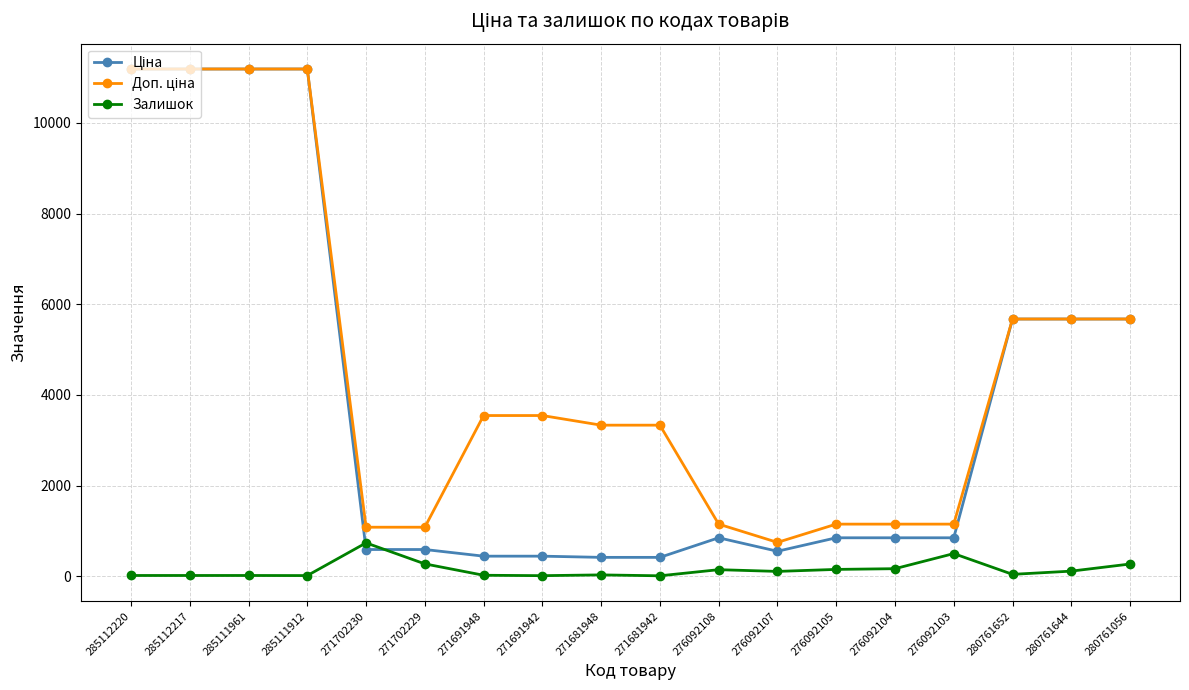

What is the total value across all series at 271702229?

1944.6